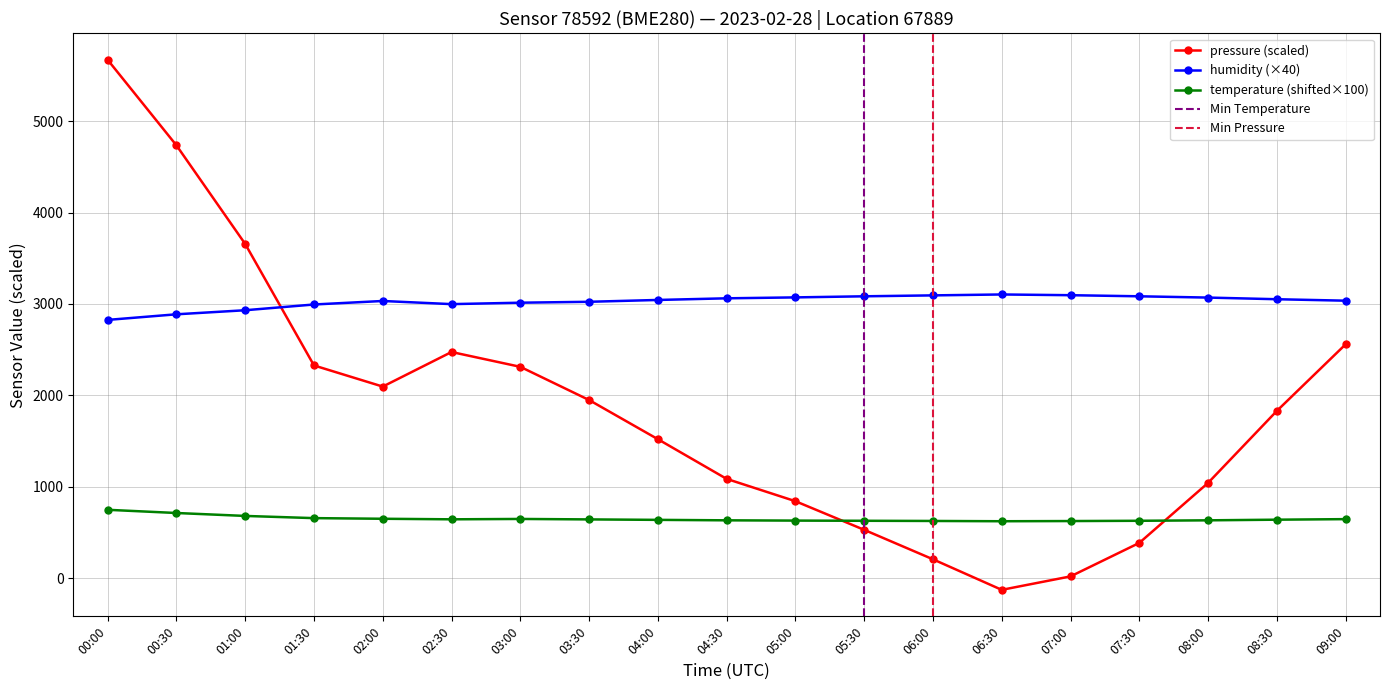

What is the sum of all humidity values?

57506.4